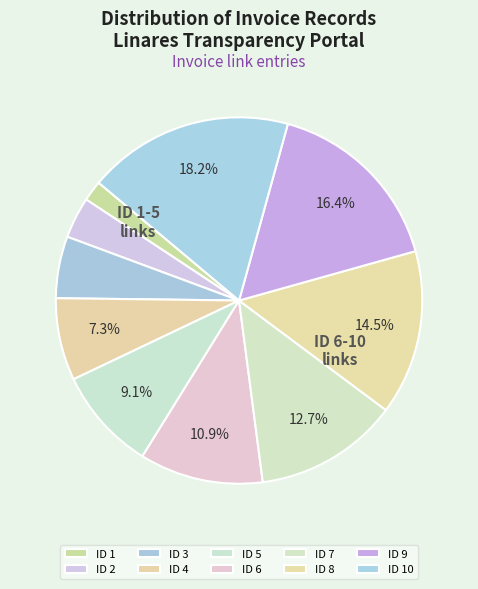

True or false: ID 5 accounts for 9% of the total.

True